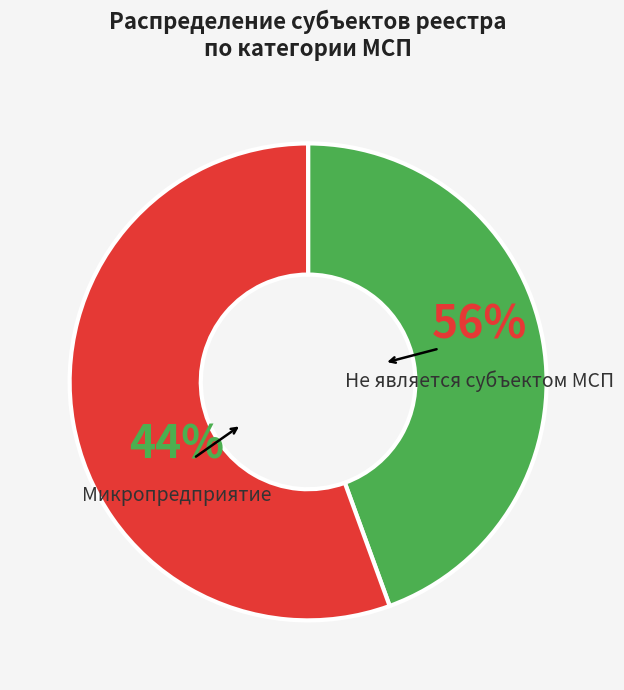

The Не является субъектом МСП slice represents 56% of the pie. True or false?

True